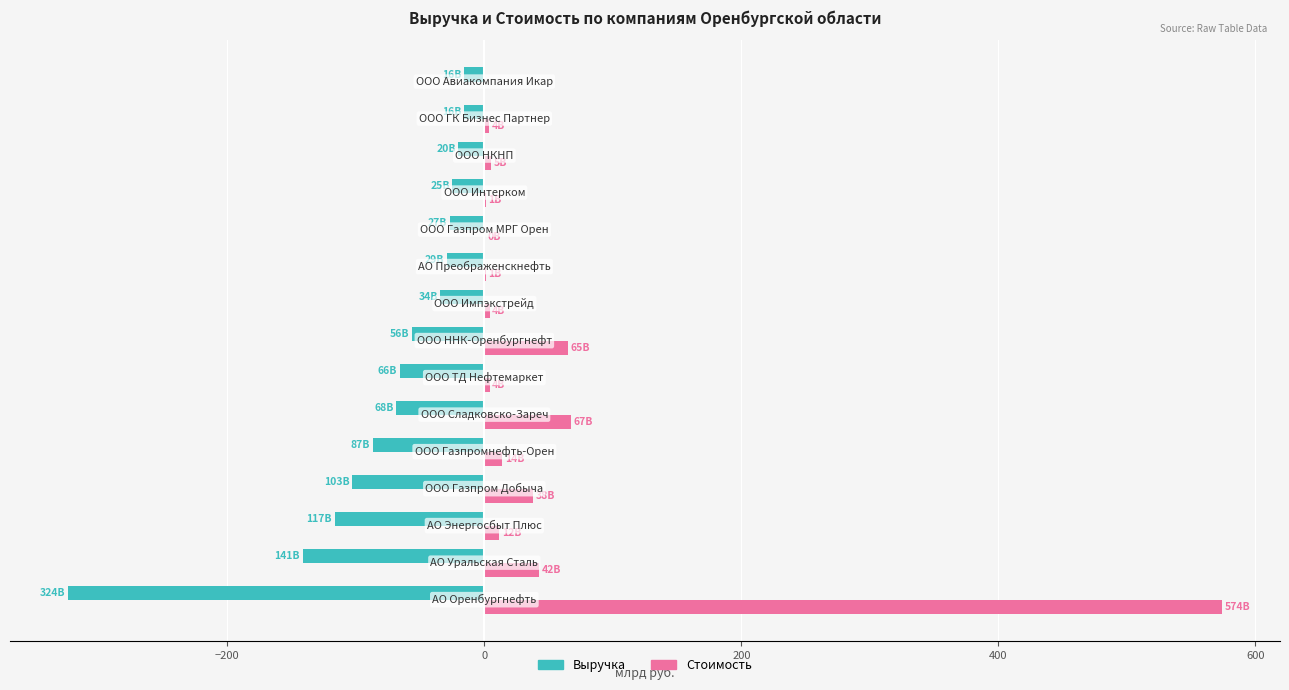

What is the sum of all Выручка values?

-1130.6